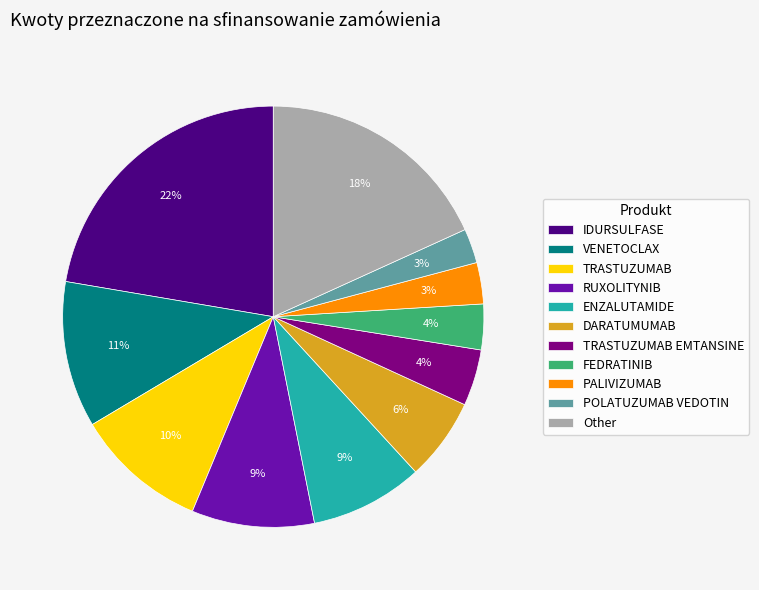

Count the number of slices in the pie.

11